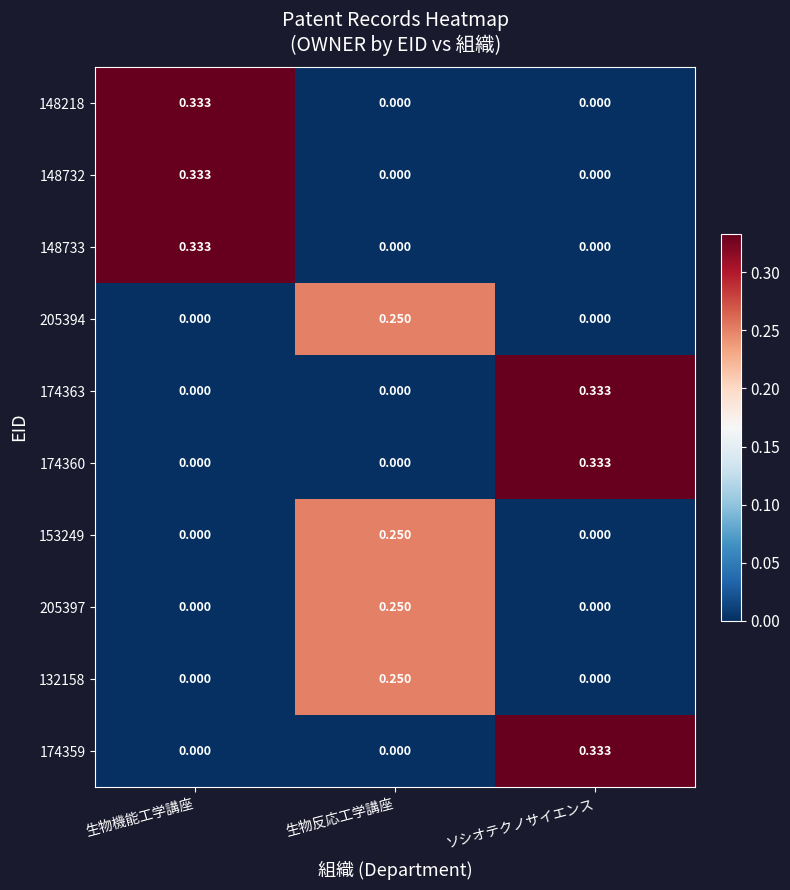

Is the value of 205397 at 生物反応工学講座 greater than the value of 132158 at ソシオテクノサイエンス?

Yes